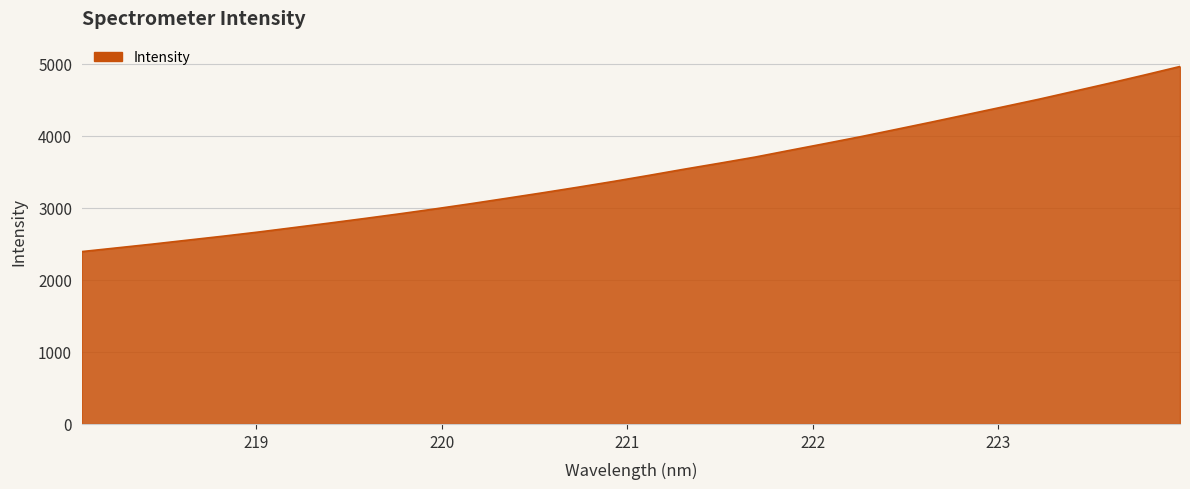

What is the maximum value shown in the chart?

4965.2